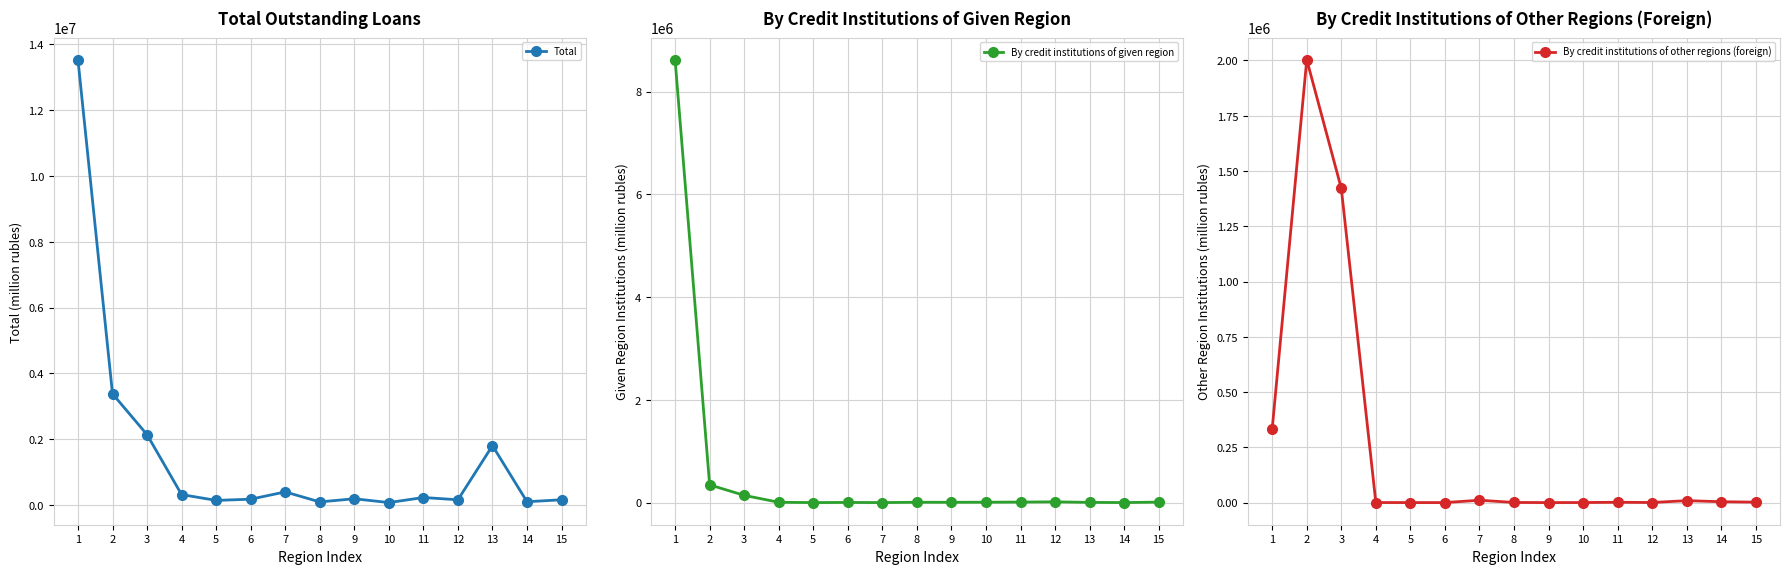

What is the value of the Total point at the 10th from the left?

71055